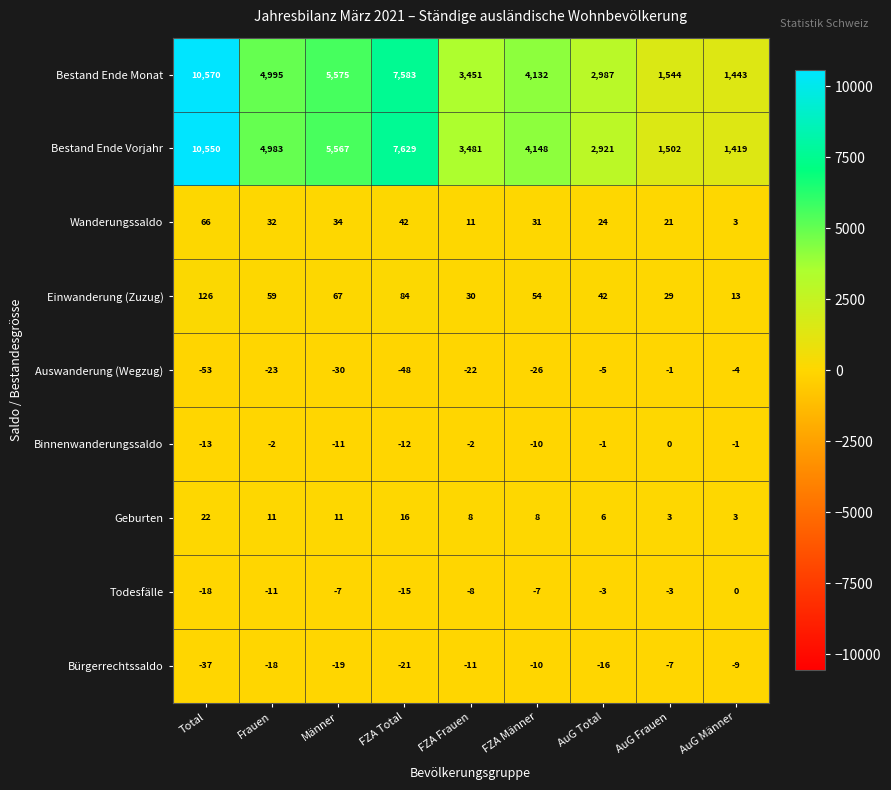

What is the maximum value shown in the chart?

10570